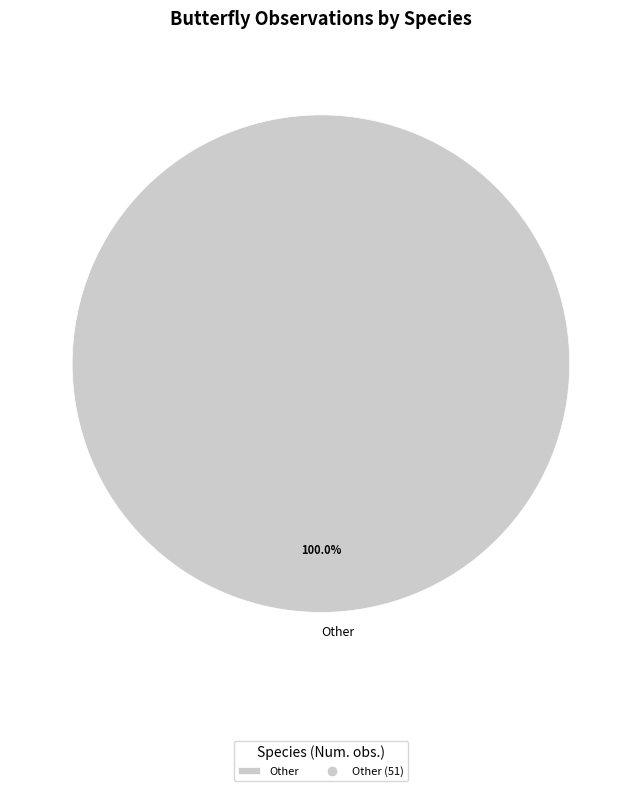

Is there a majority slice in this chart?

Yes